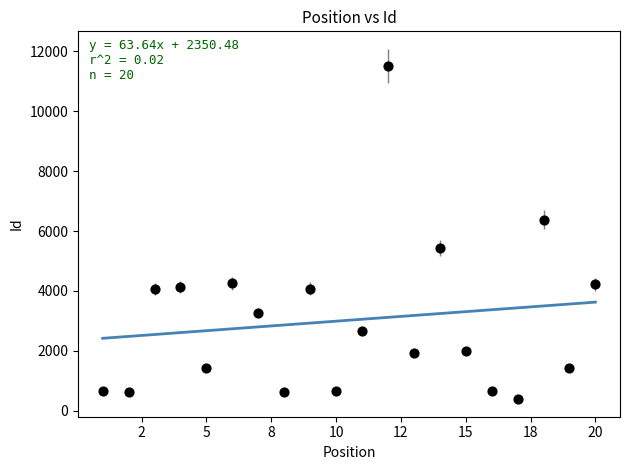

What is the range of Y values (max minus min)?

11113